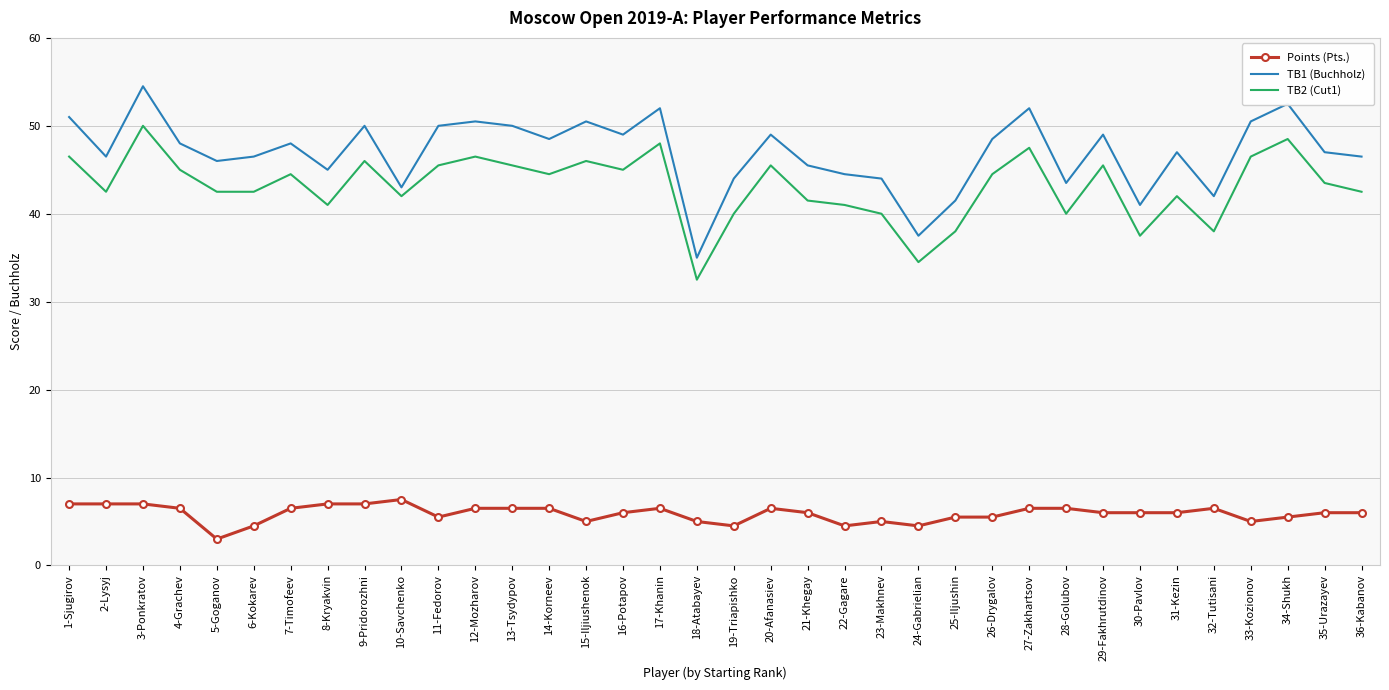

At which category is the sum across all series the highest?

3-Ponkratov